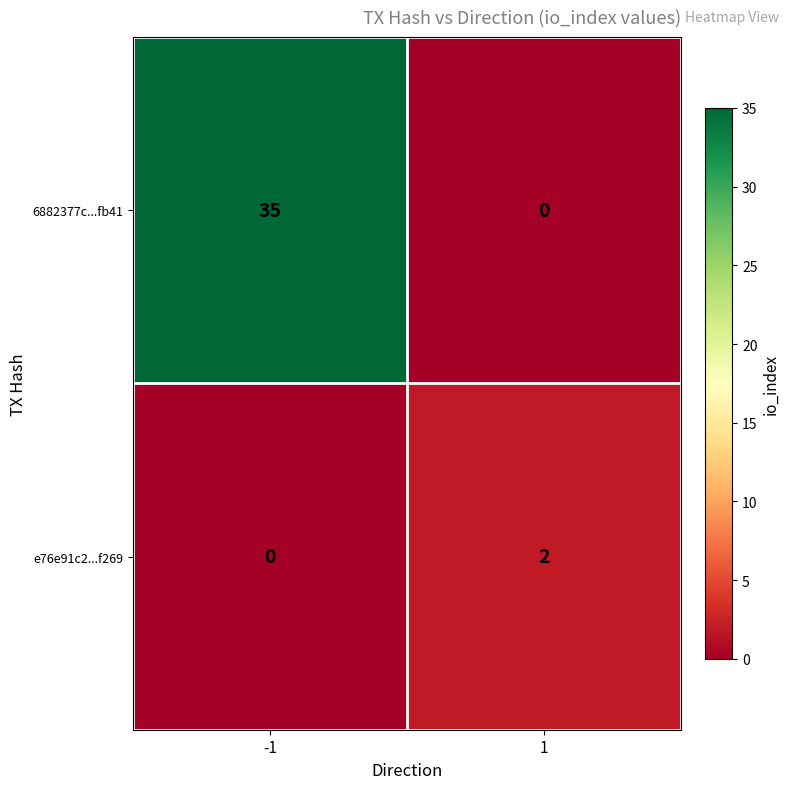

At which category is the sum across all series the highest?

-1